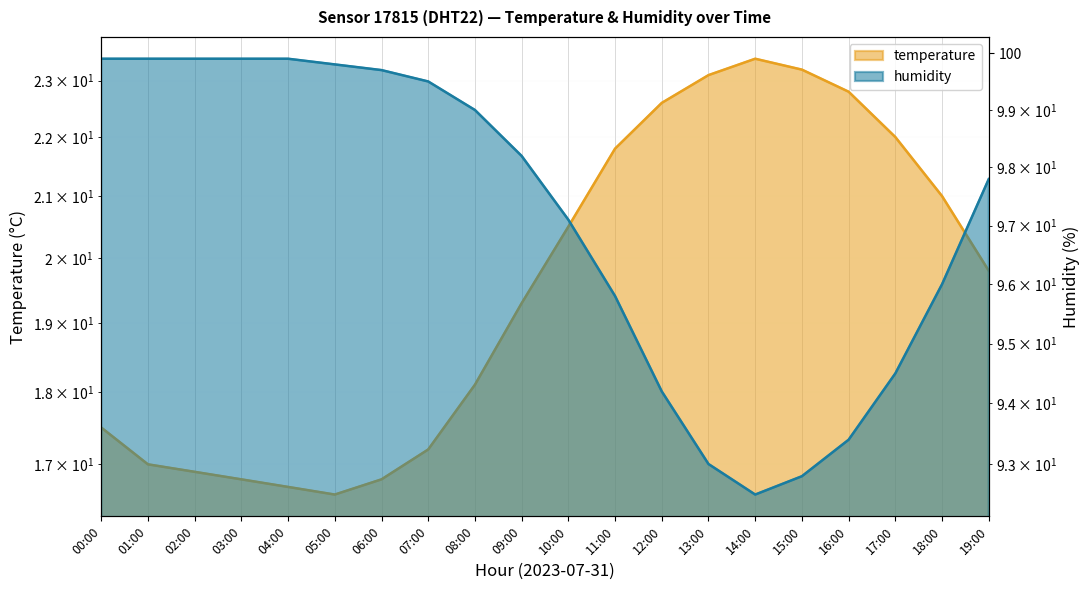

What is the difference between the humidity values at 13:00 and 14:00?

0.5